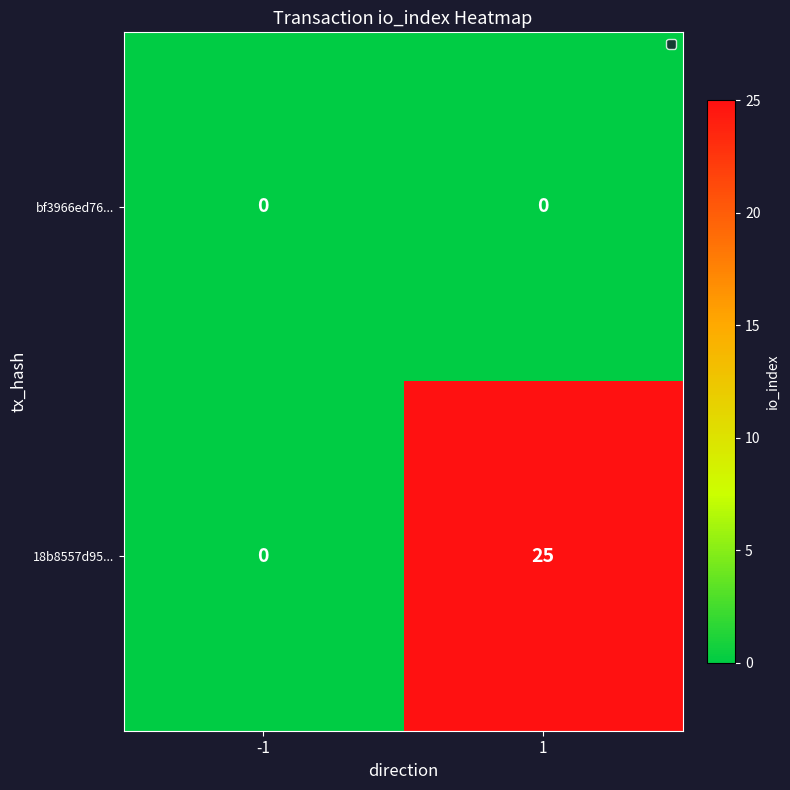

What is the sum of all 18b8557d95... values?

25